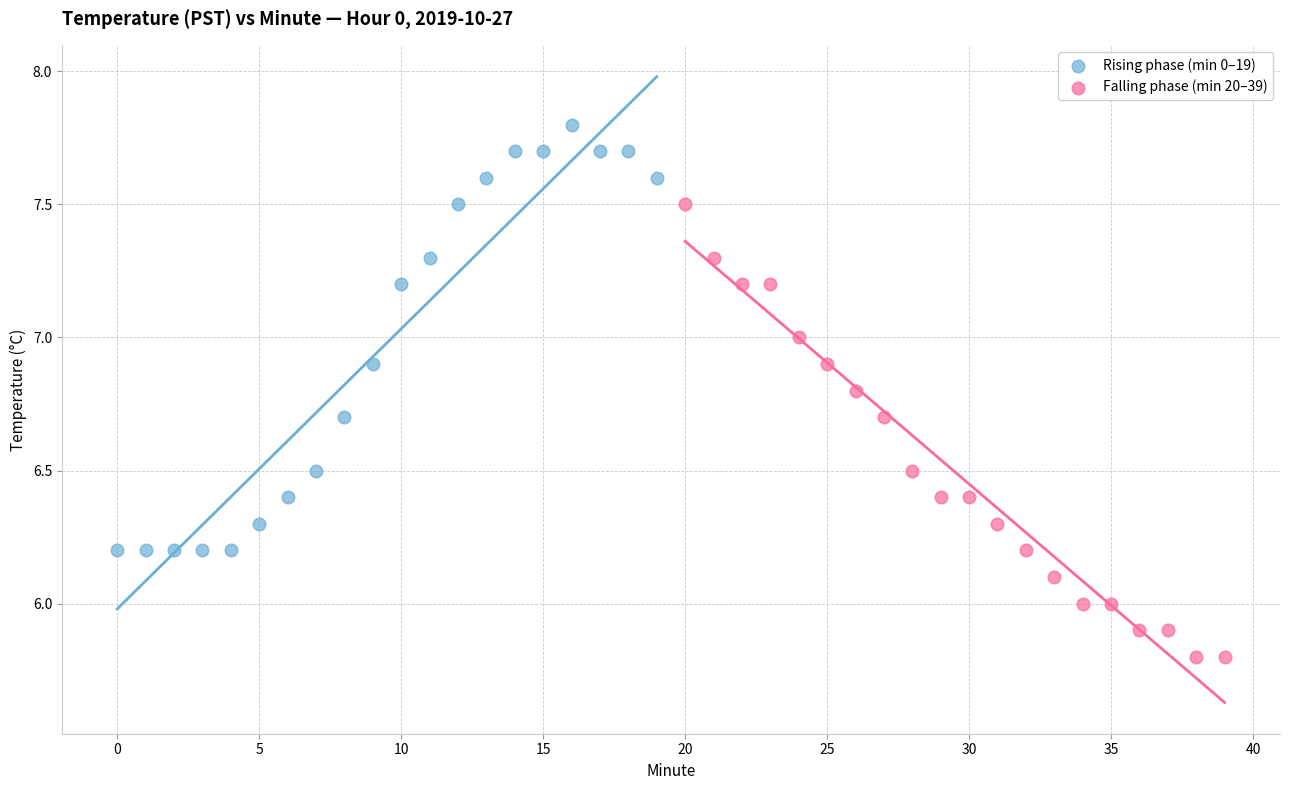

Which series reaches the minimum Y coordinate?

Falling phase (min 20–39)